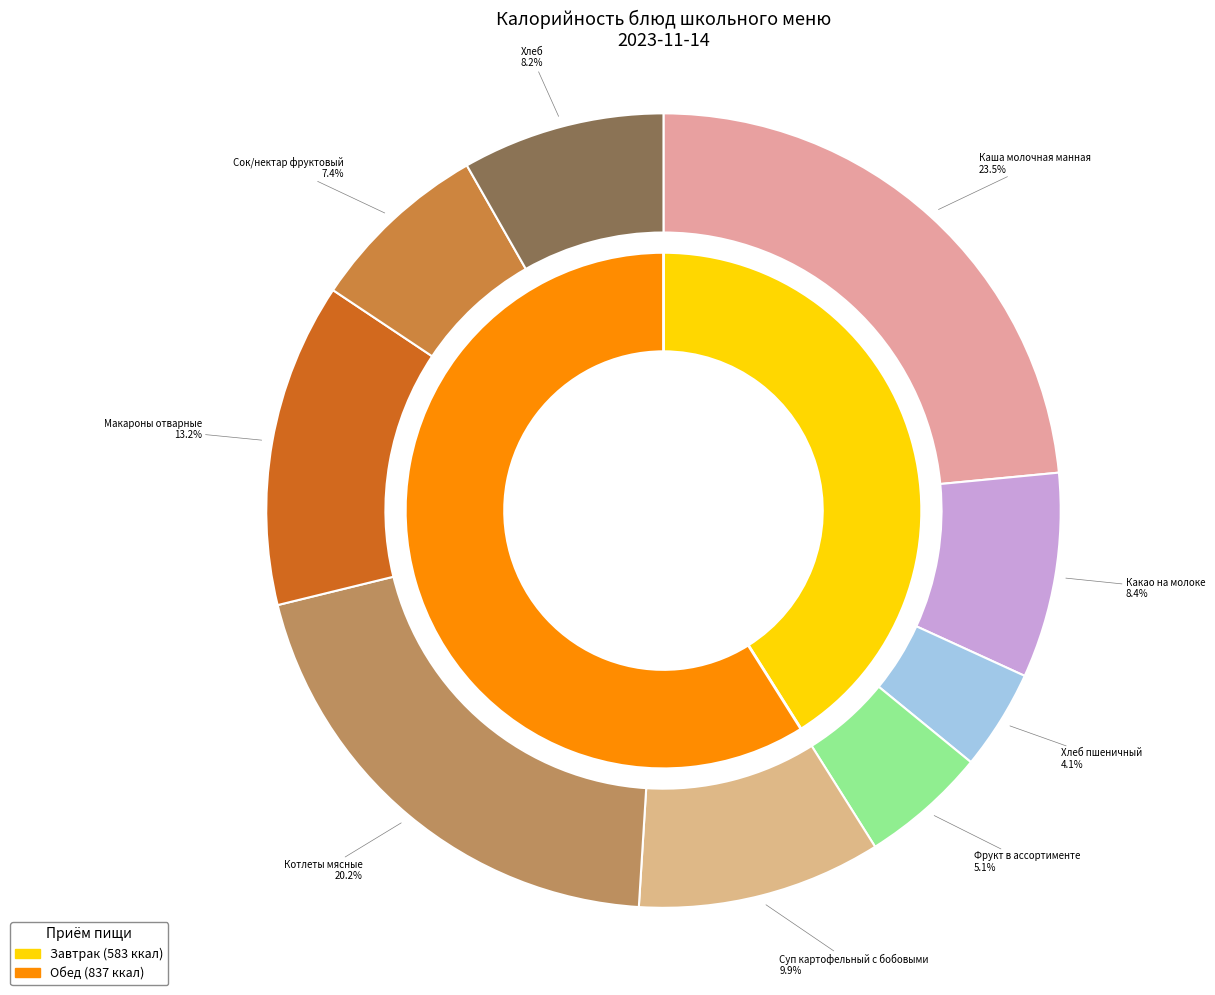

How many slices are in this pie chart?

9